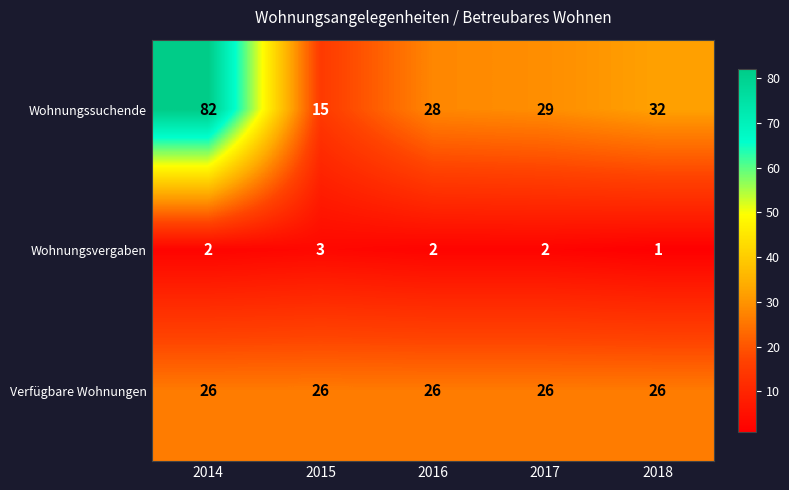

The value of Wohnungsvergaben at 2014 is 2. True or false?

True